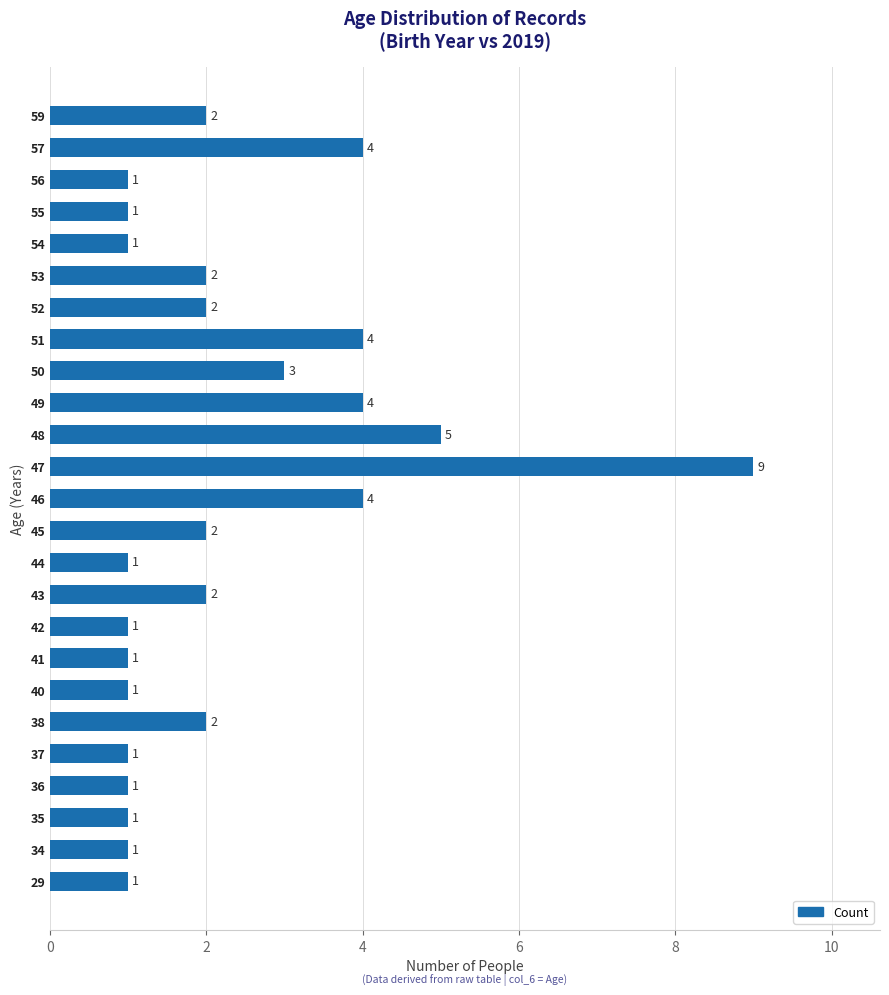

What is the sum of all values?

57